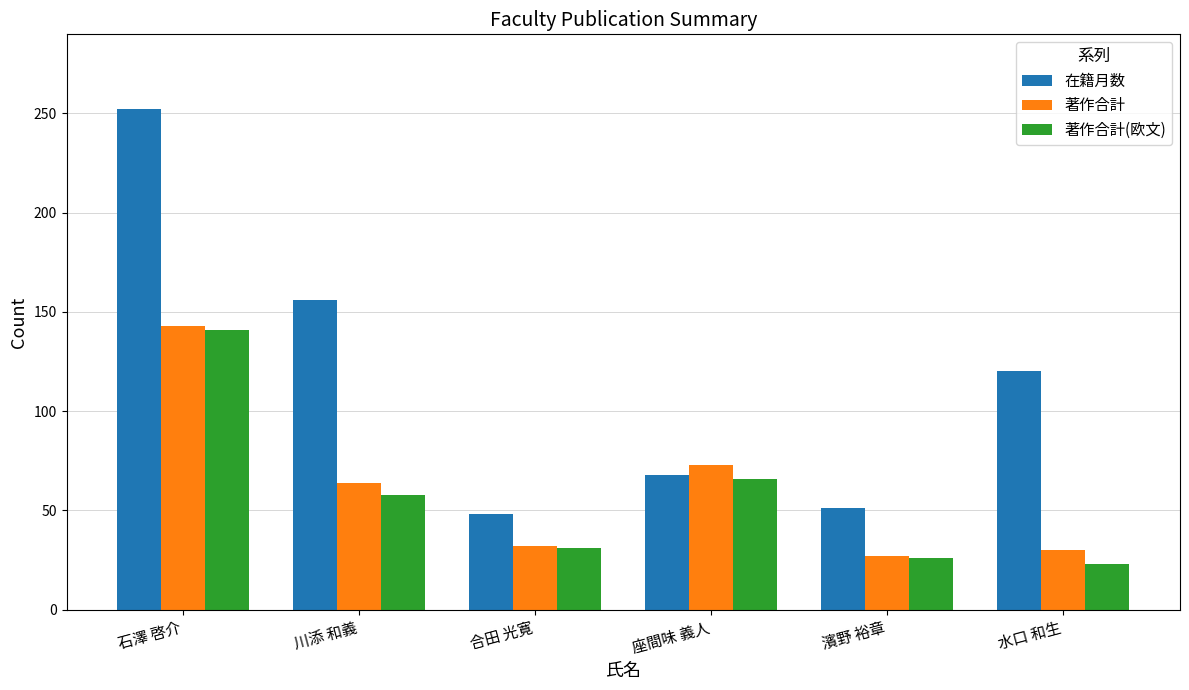

The value of 著作合計 at 合田 光寛 is 14. True or false?

False